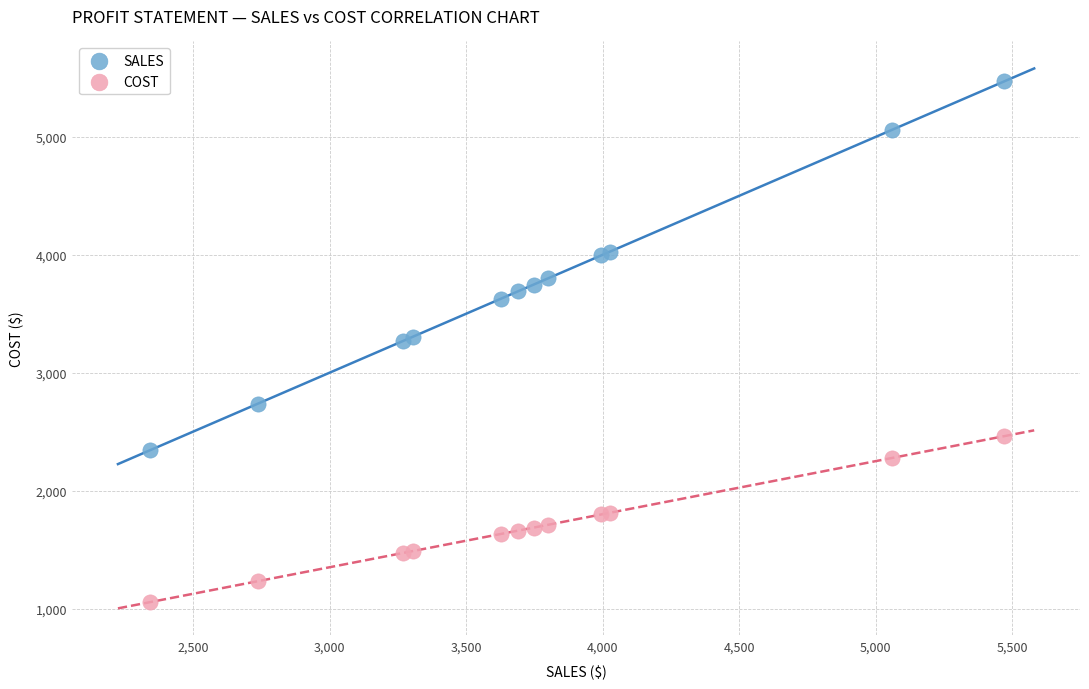

Which series contains the lowest Y value?

COST